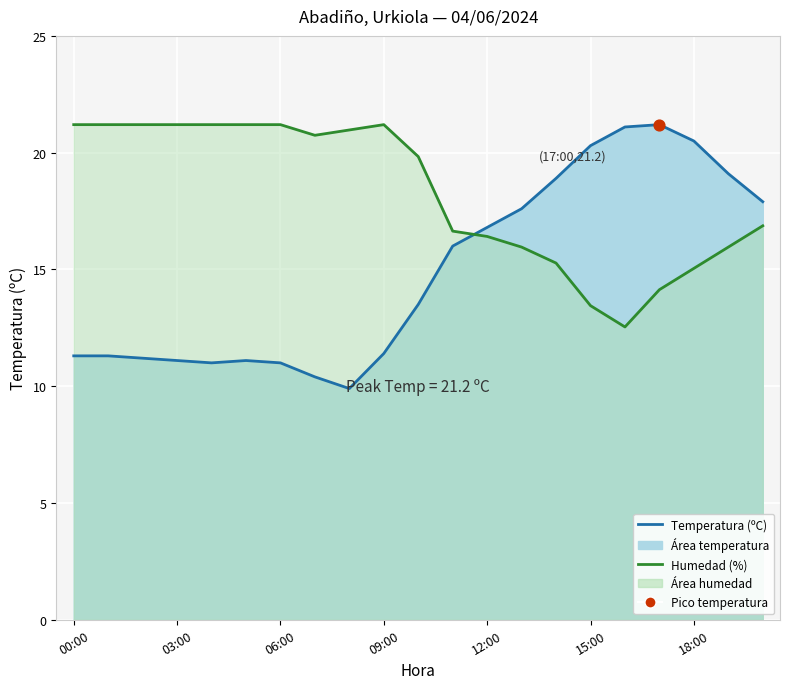

Which series has the largest total across all categories?

Humedad (%)